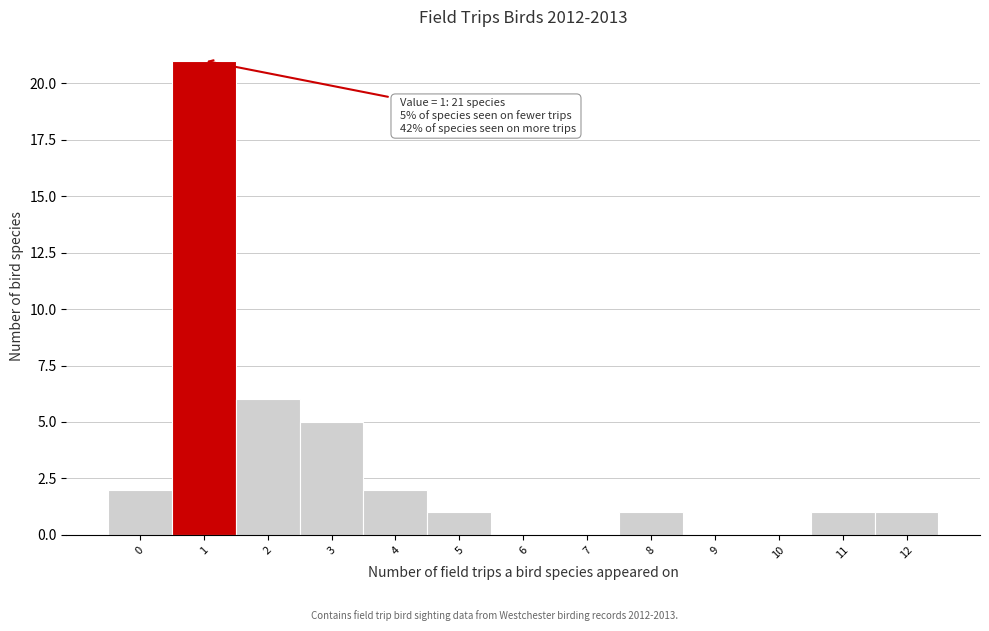

Over which range of the x-axis is the bar tallest?

0.5 to 1.5